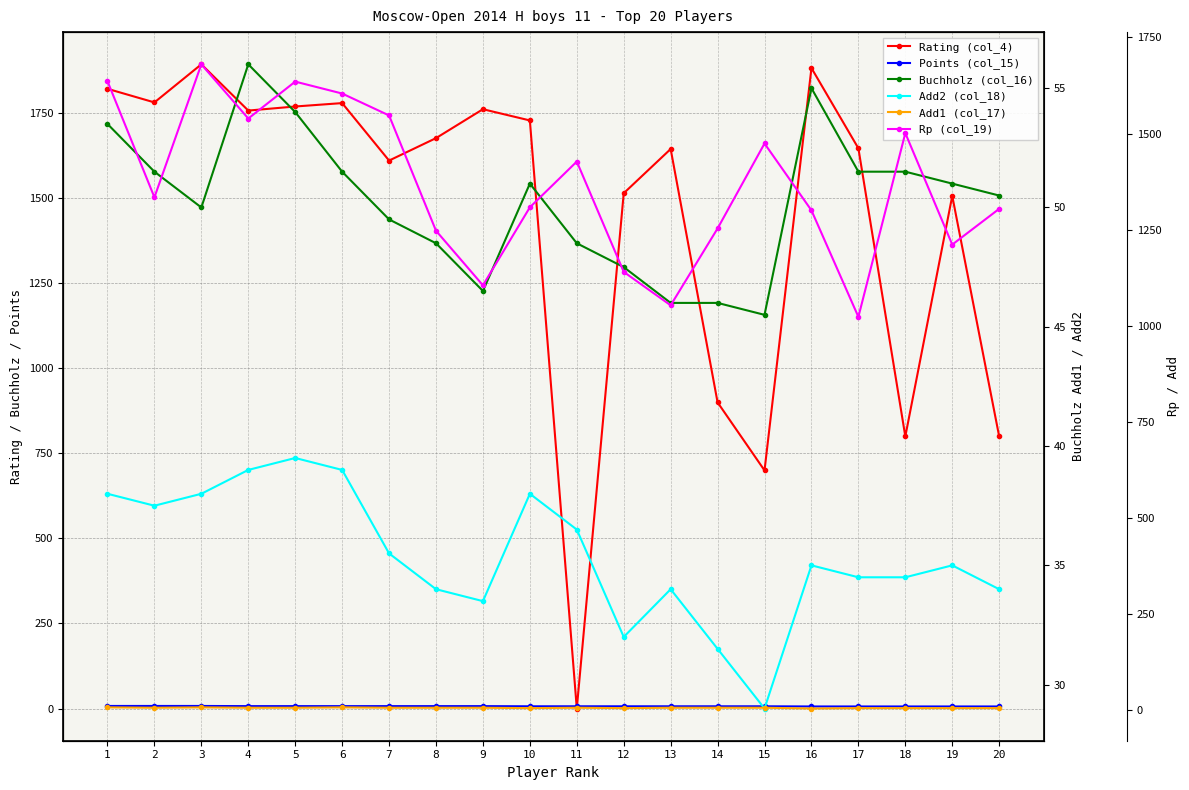

The value of Buchholz (col_16) at 15 is 45.5. True or false?

True